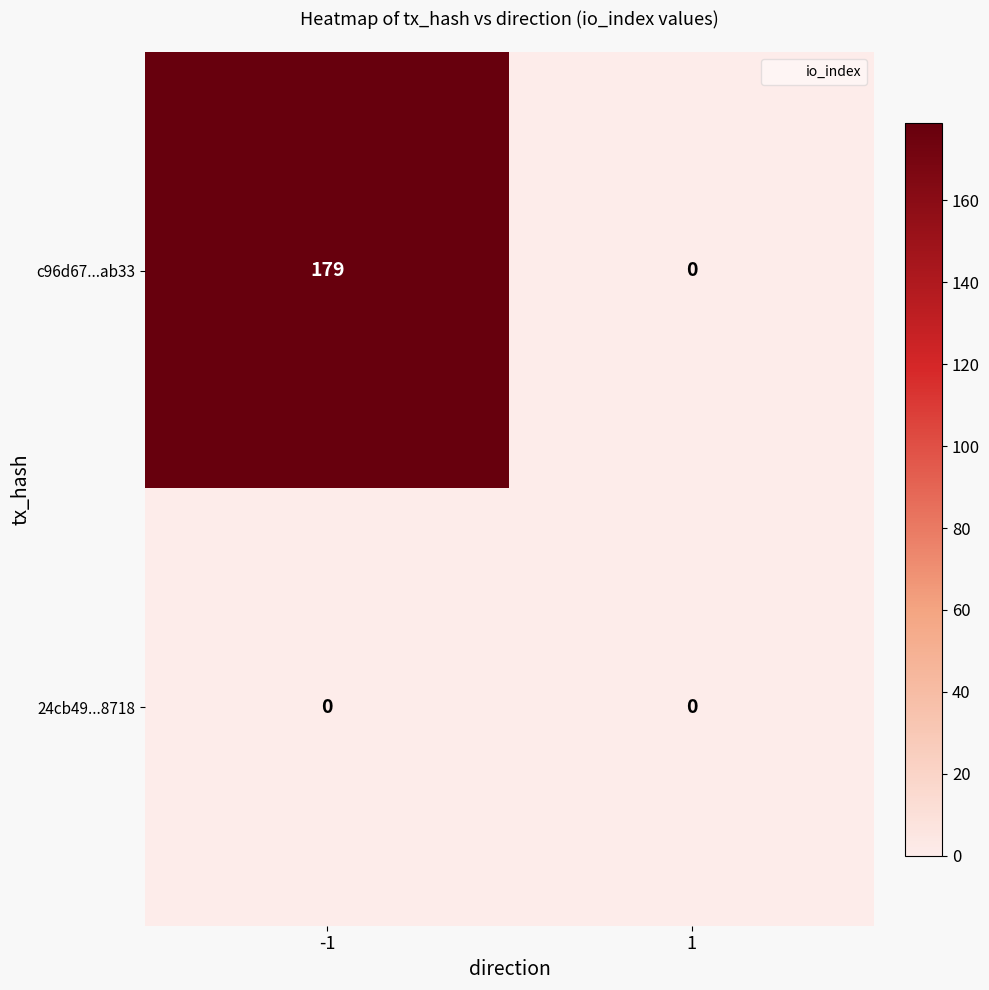

What is the greatest value displayed?

179